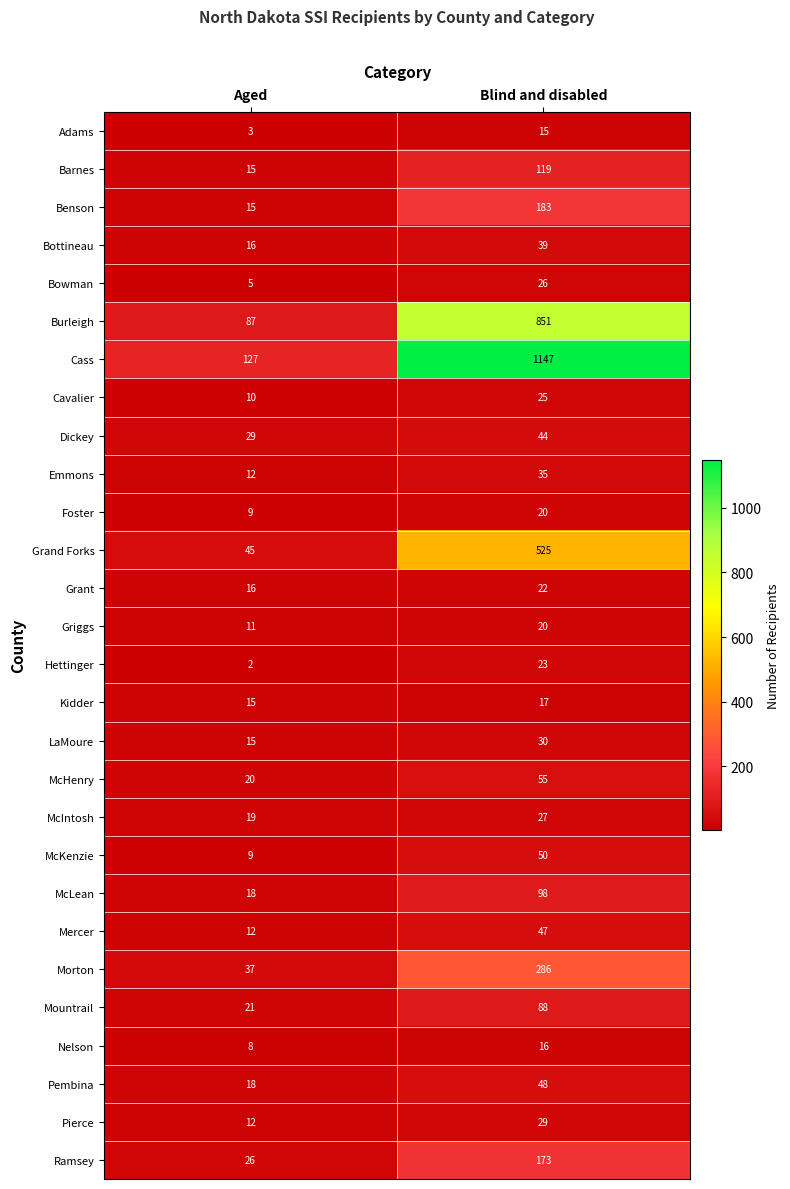

How many categories are shown in the chart?

2